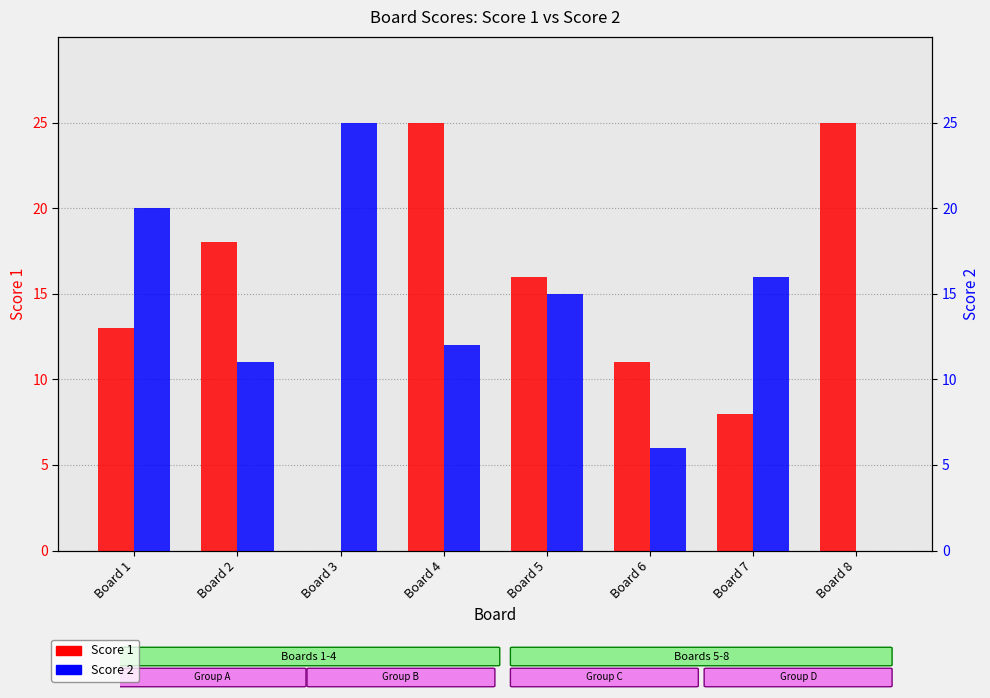

Which has a higher value, Board 7 or Board 1?

Board 1